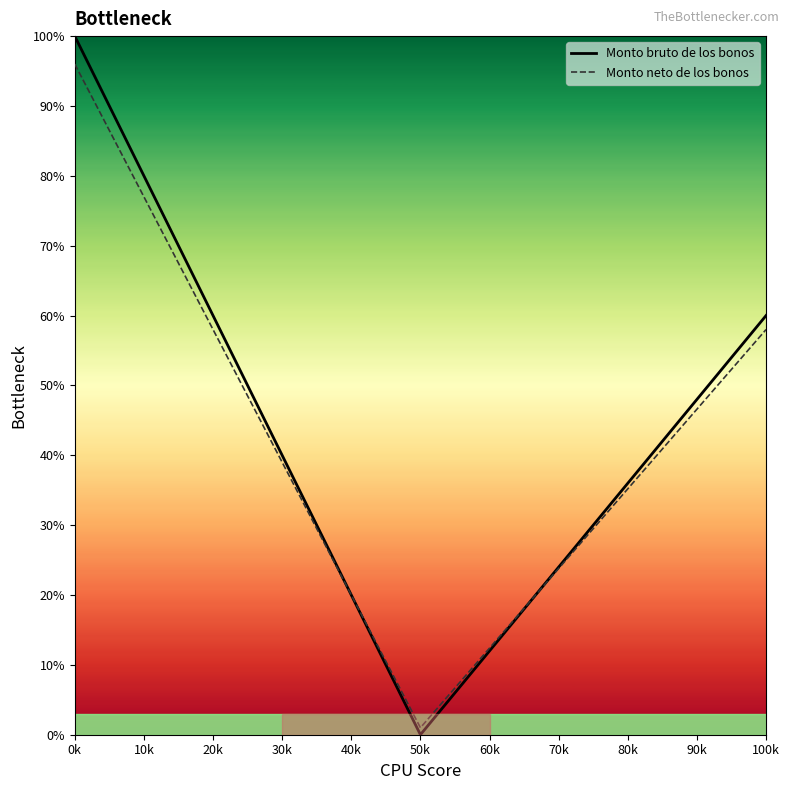

At which label does Monto neto de los bonos reach its peak?

0k